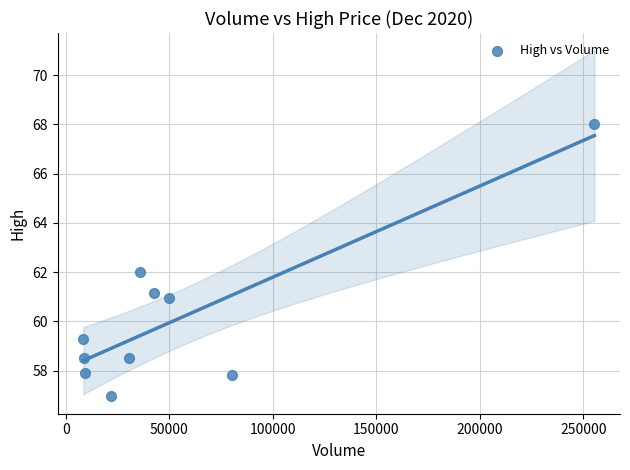

What is the average X value?

54240.0